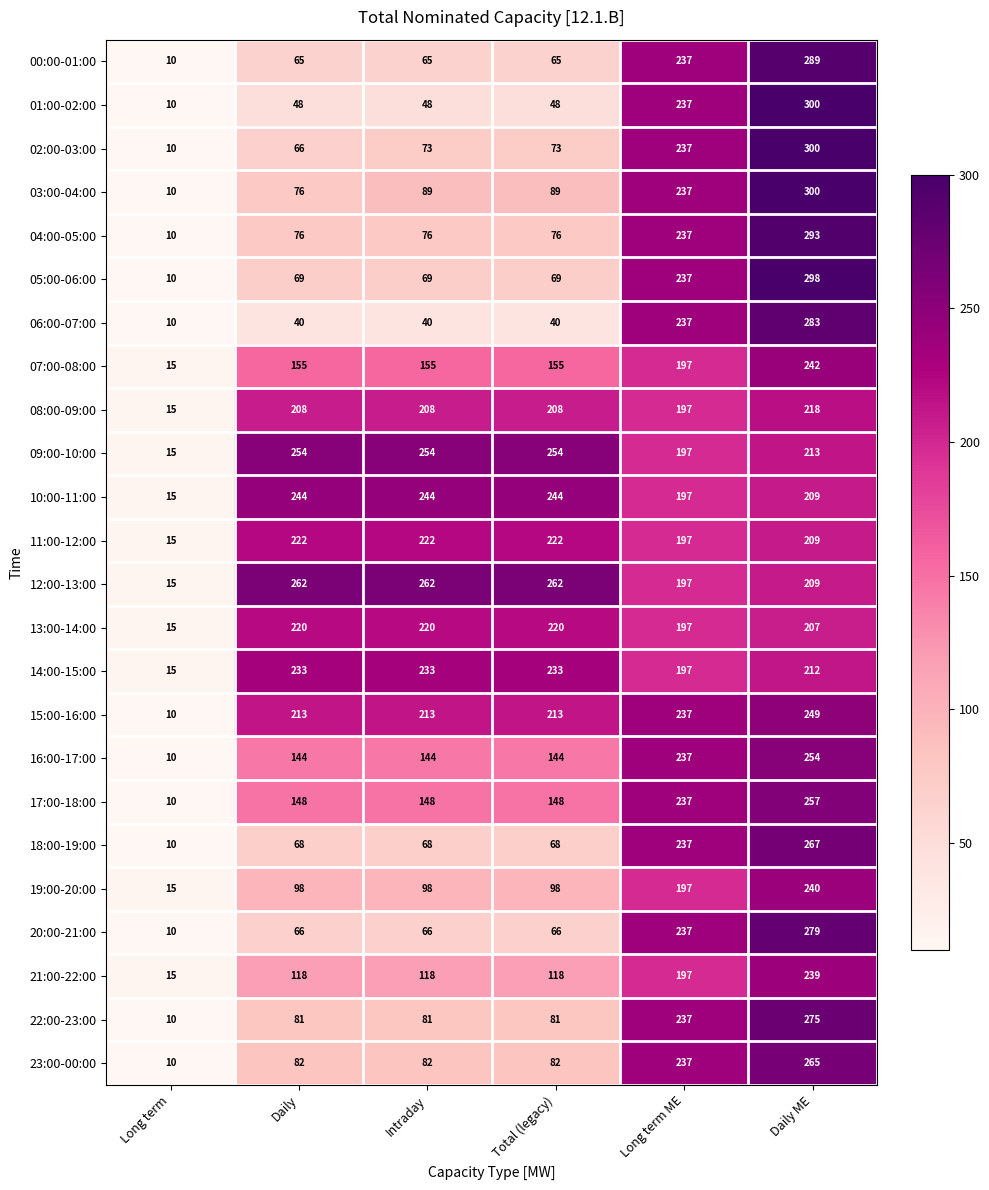

How many data points does each series have?

6